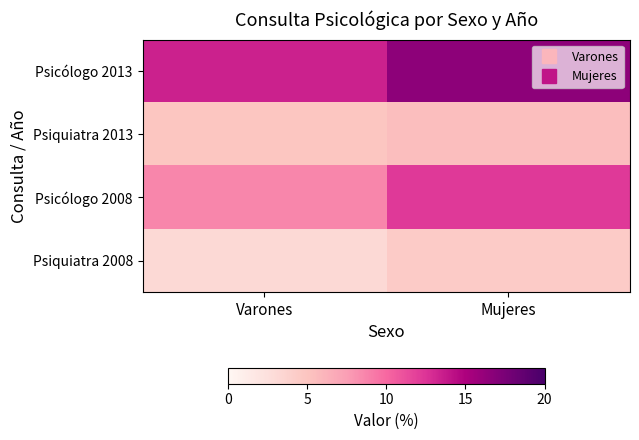

Which category has the lowest value across all series?

Varones